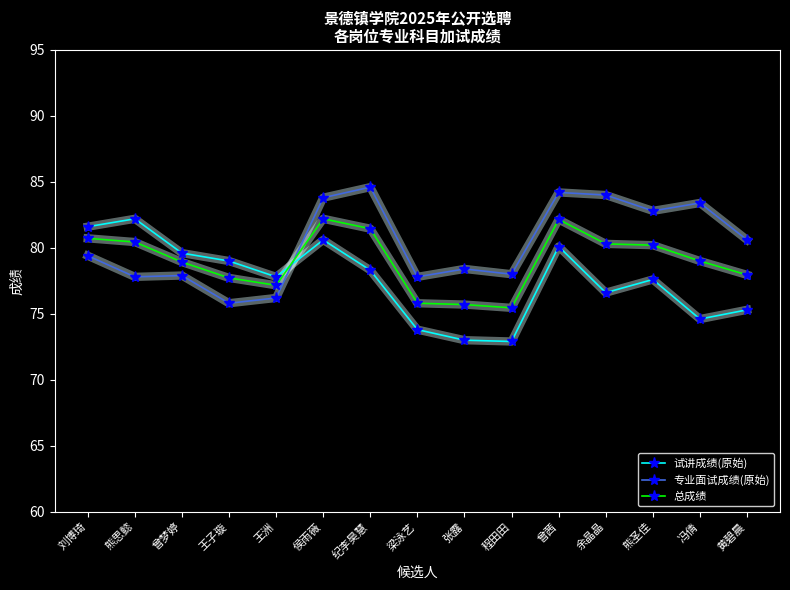

Is it true that 专业面试成绩(原始) equals 134.2 at 刘博琦?

False